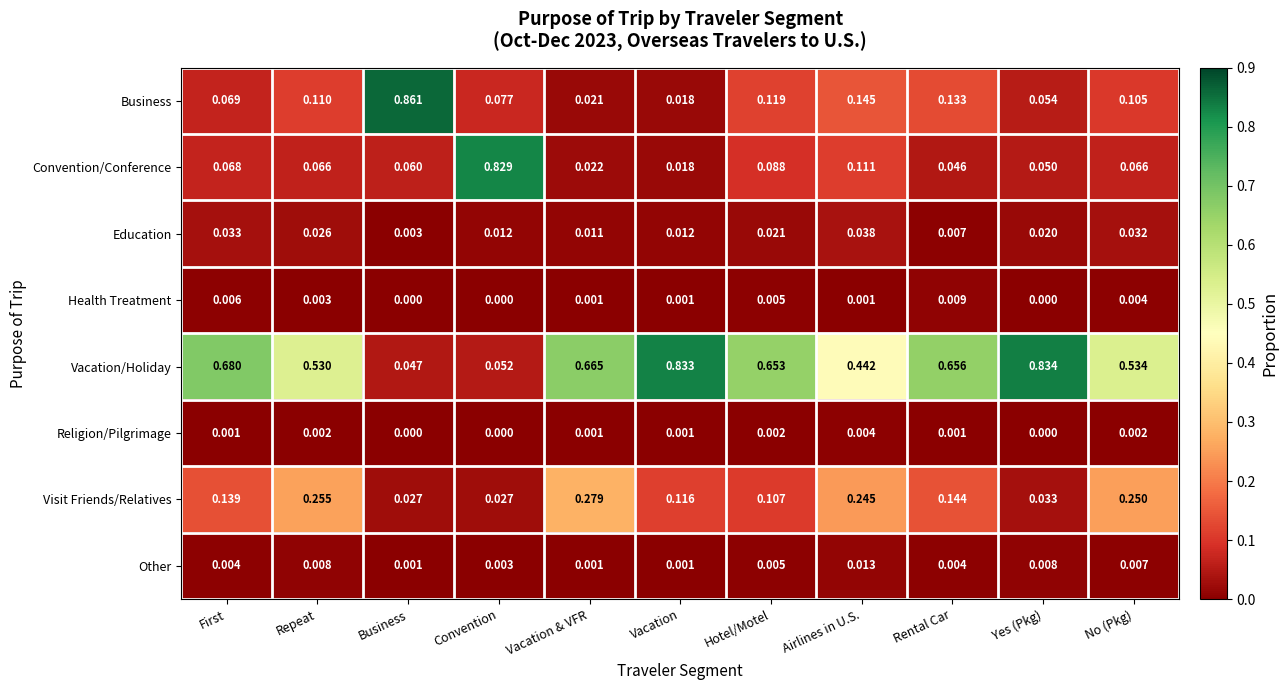

What is the total value across all series at First?

1.0